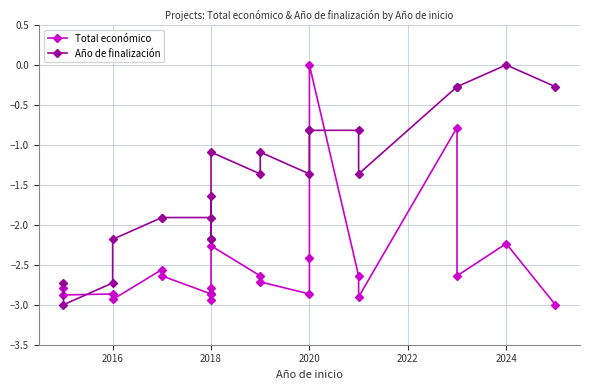

What is the value of the Año de finalización point at the 2nd from the left?

-3.0